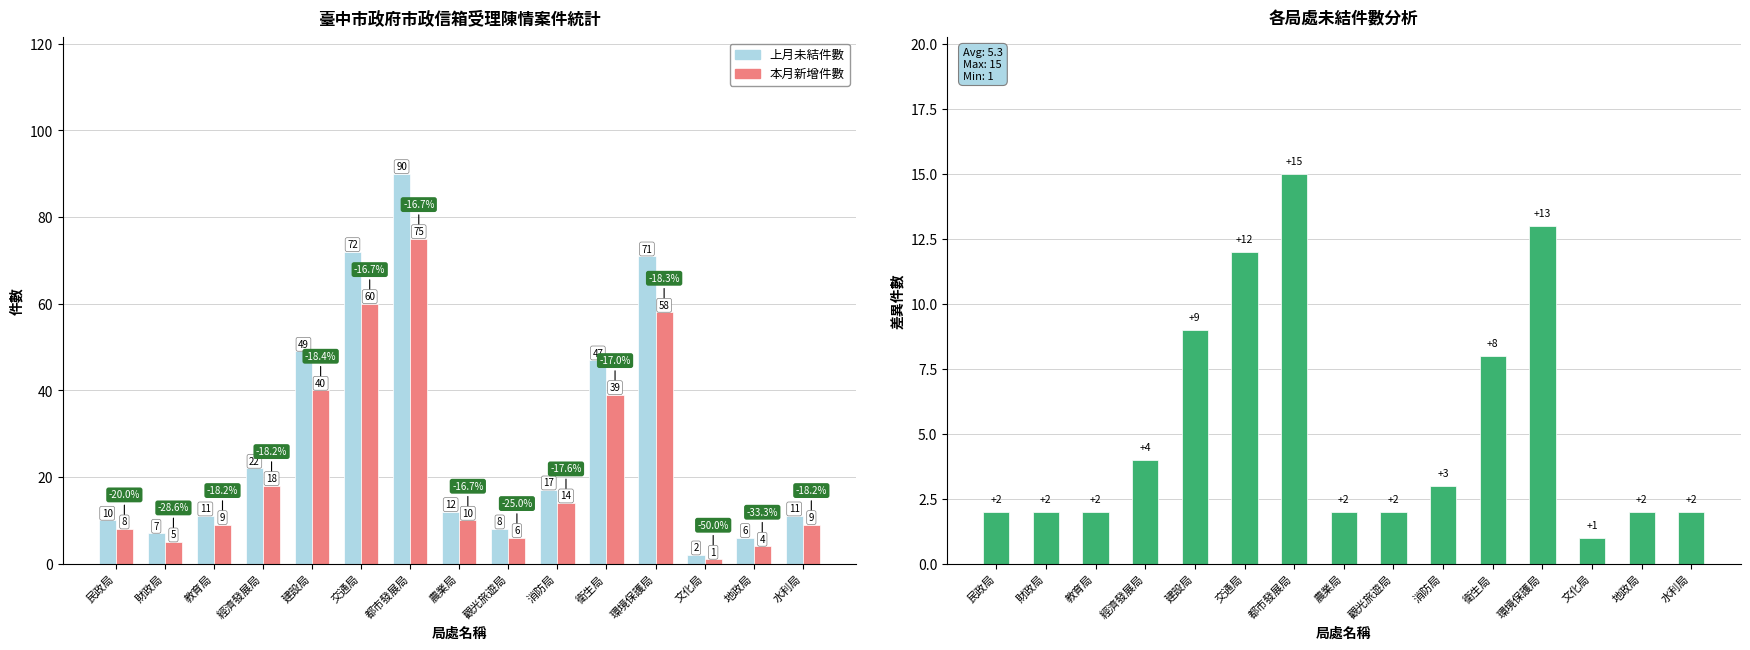

What is the difference between the 上月未結件數 values at 財政局 and 環境保護局?

64